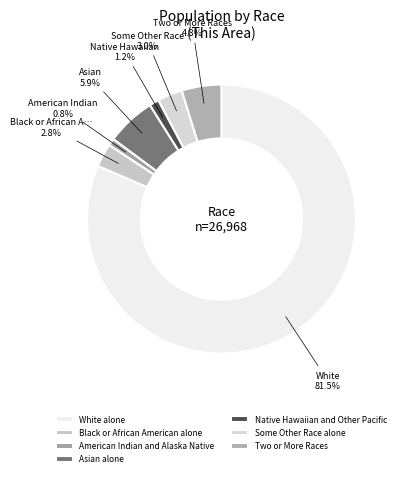

Which category accounts for the majority?

White alone